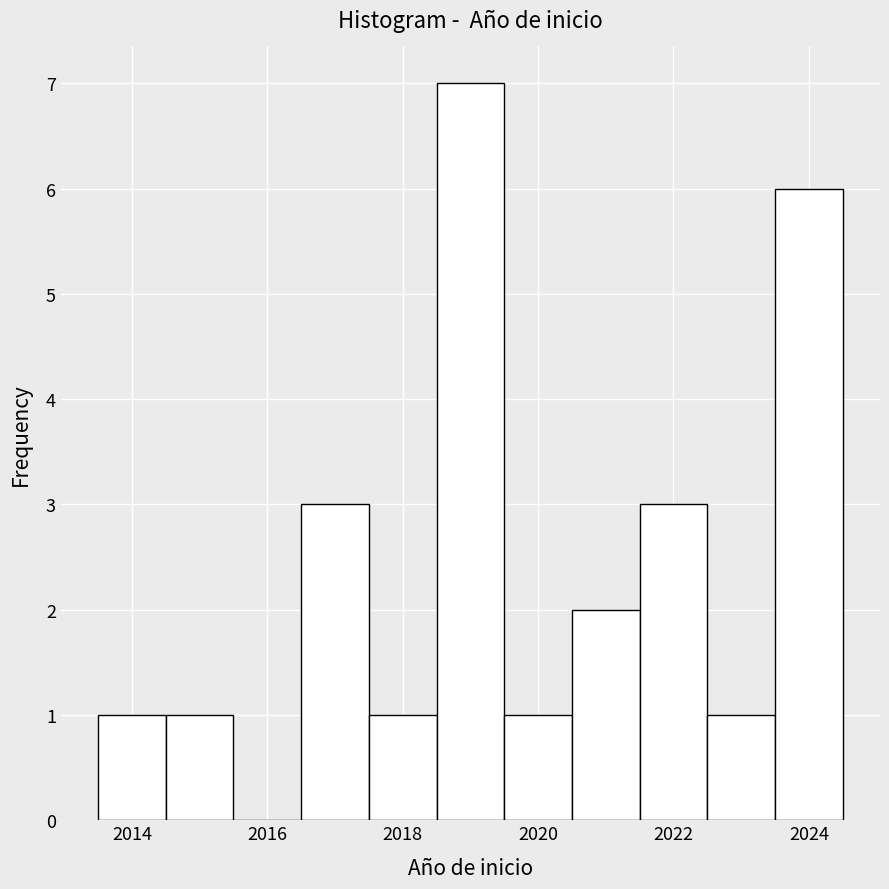

Reading left to right, transcribe this chart: for each bar, give the range it covers on the x-axis and its height. Neither the bar edges nor the heights are printed on the chart, so give them approximately, as read against the axes.

2013.5 to 2014.5: 1
2014.5 to 2015.5: 1
2015.5 to 2016.5: 0
2016.5 to 2017.5: 3
2017.5 to 2018.5: 1
2018.5 to 2019.5: 7
2019.5 to 2020.5: 1
2020.5 to 2021.5: 2
2021.5 to 2022.5: 3
2022.5 to 2023.5: 1
2023.5 to 2024.5: 6